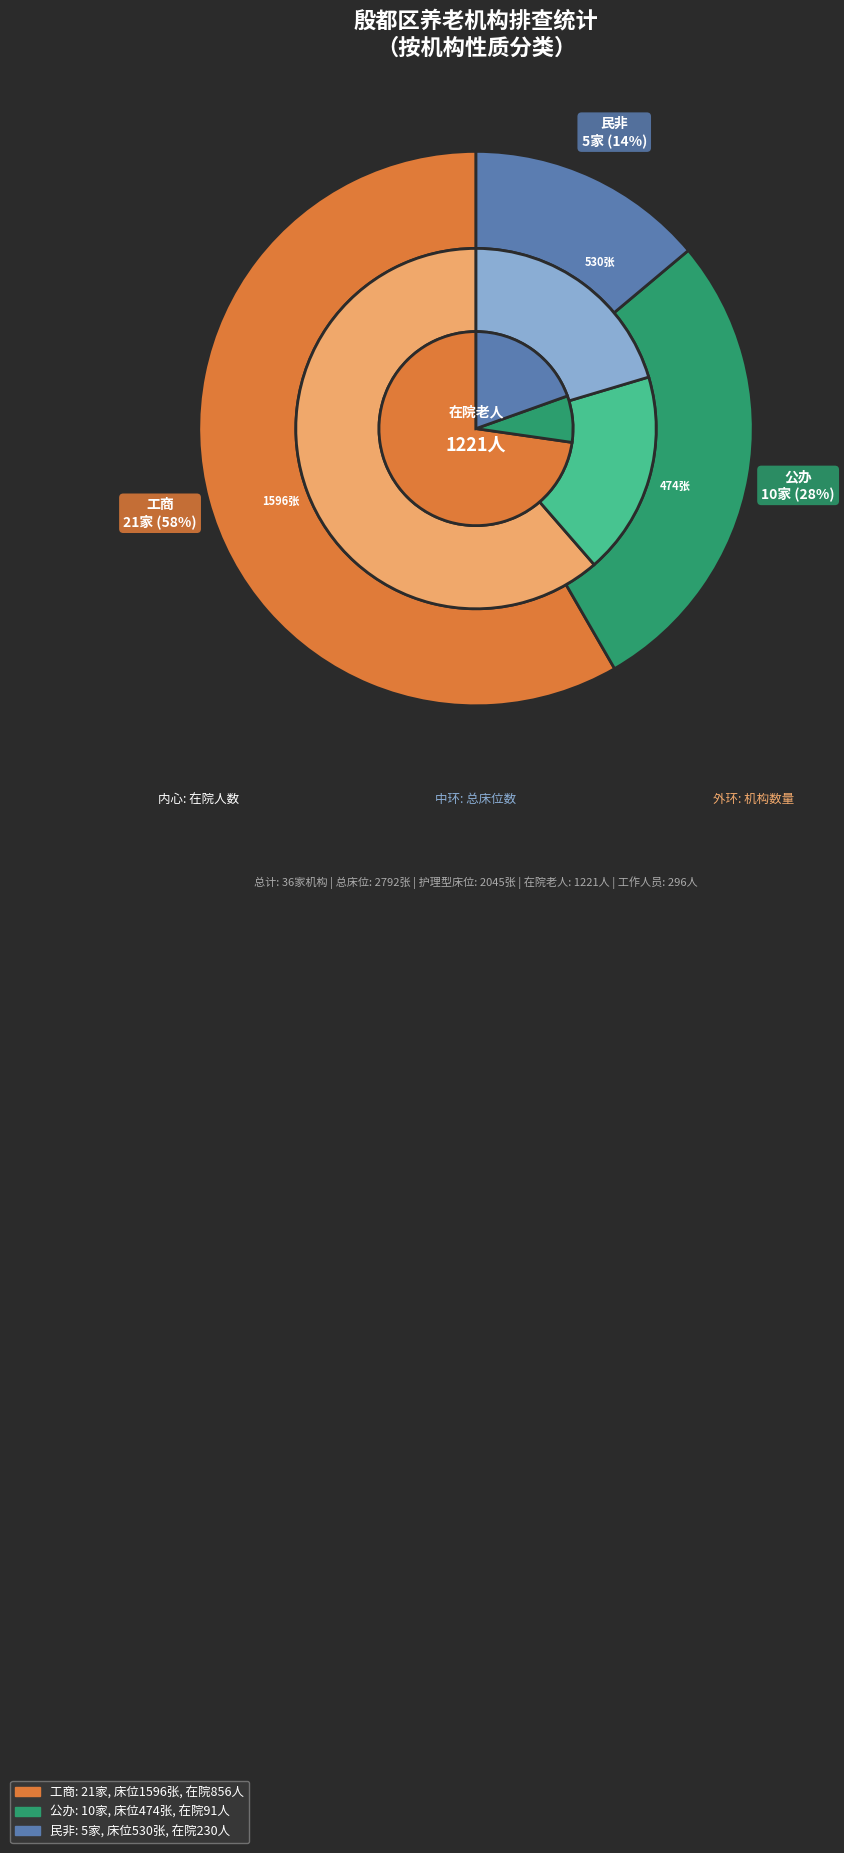

To the nearest percent, what portion does 公办 represent?

28%